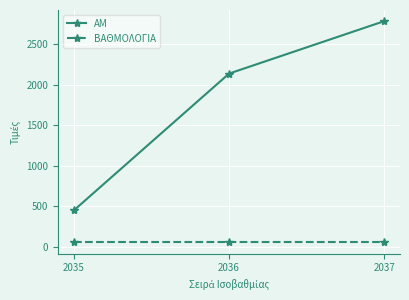

What is the value of the ΑΜ point at the 2nd from the left?

2140.0